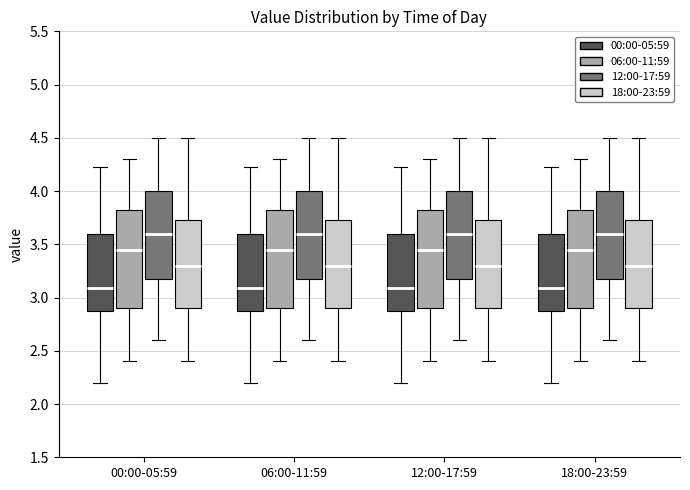

Reading left to right, transcribe this box plot: for each box, give where its median line is, the range the box spans, and where its two whiskers end, as read against the y-axis. The values are not printed on the chart, so give them approximately, as read against the axis.

00:00-05:59 (00:00-05:59): median 3.10, box 2.90 to 3.60, whiskers 2.20 to 4.25
00:00-05:59 (06:00-11:59): median 3.45, box 2.90 to 3.85, whiskers 2.40 to 4.30
00:00-05:59 (12:00-17:59): median 3.60, box 3.20 to 4.00, whiskers 2.60 to 4.50
00:00-05:59 (18:00-23:59): median 3.30, box 2.90 to 3.75, whiskers 2.40 to 4.50
06:00-11:59 (00:00-05:59): median 3.10, box 2.90 to 3.60, whiskers 2.20 to 4.25
06:00-11:59 (06:00-11:59): median 3.45, box 2.90 to 3.85, whiskers 2.40 to 4.30
06:00-11:59 (12:00-17:59): median 3.60, box 3.20 to 4.00, whiskers 2.60 to 4.50
06:00-11:59 (18:00-23:59): median 3.30, box 2.90 to 3.75, whiskers 2.40 to 4.50
12:00-17:59 (00:00-05:59): median 3.10, box 2.90 to 3.60, whiskers 2.20 to 4.25
12:00-17:59 (06:00-11:59): median 3.45, box 2.90 to 3.85, whiskers 2.40 to 4.30
12:00-17:59 (12:00-17:59): median 3.60, box 3.20 to 4.00, whiskers 2.60 to 4.50
12:00-17:59 (18:00-23:59): median 3.30, box 2.90 to 3.75, whiskers 2.40 to 4.50
18:00-23:59 (00:00-05:59): median 3.10, box 2.90 to 3.60, whiskers 2.20 to 4.25
18:00-23:59 (06:00-11:59): median 3.45, box 2.90 to 3.85, whiskers 2.40 to 4.30
18:00-23:59 (12:00-17:59): median 3.60, box 3.20 to 4.00, whiskers 2.60 to 4.50
18:00-23:59 (18:00-23:59): median 3.30, box 2.90 to 3.75, whiskers 2.40 to 4.50